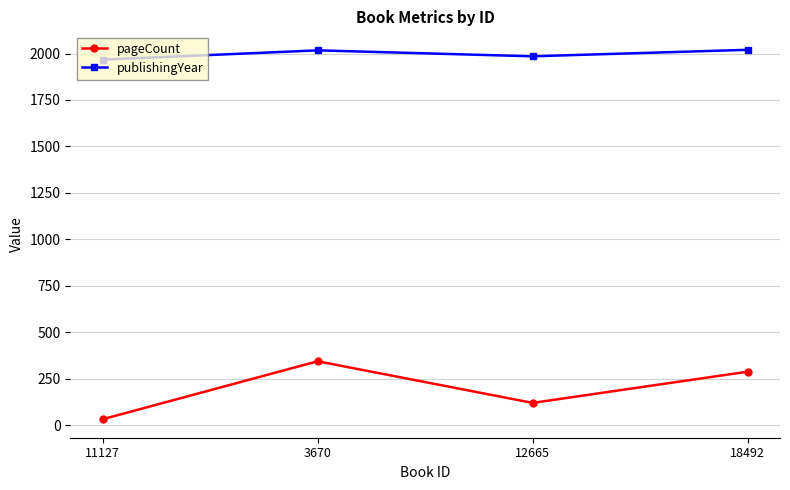

Which category has the lowest value across all series?

11127